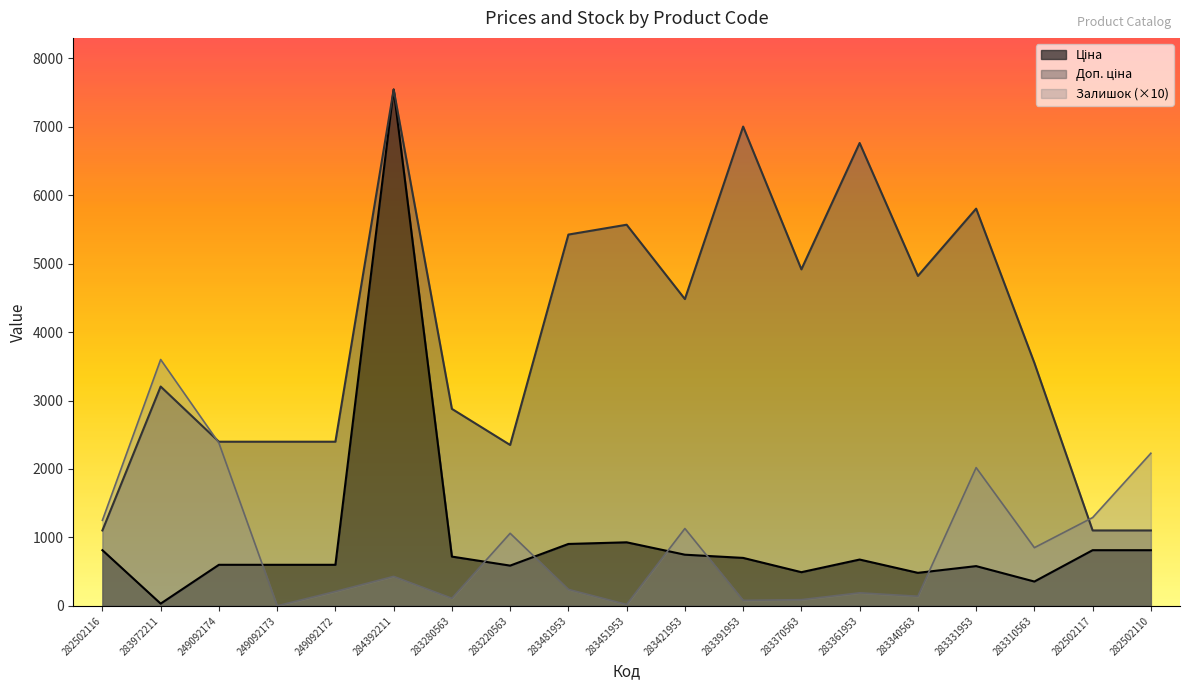

Which series has the largest total across all categories?

Доп. ціна